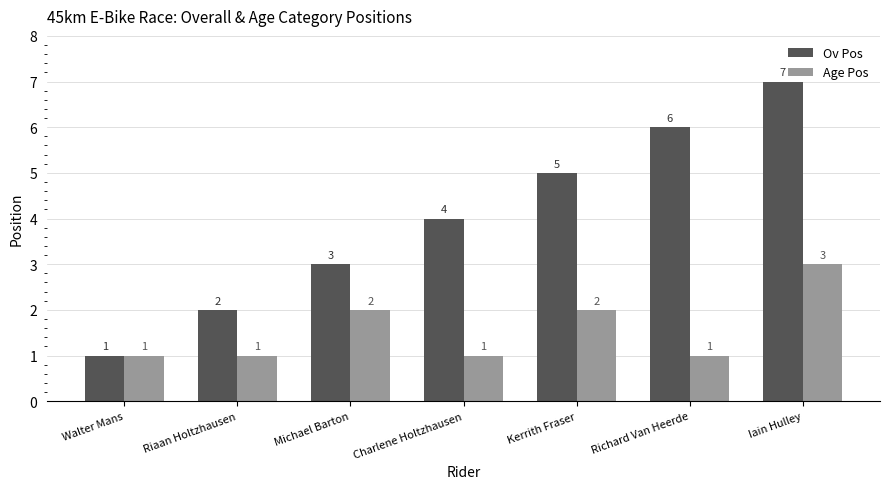

What is the average value of the Ov Pos series?

4